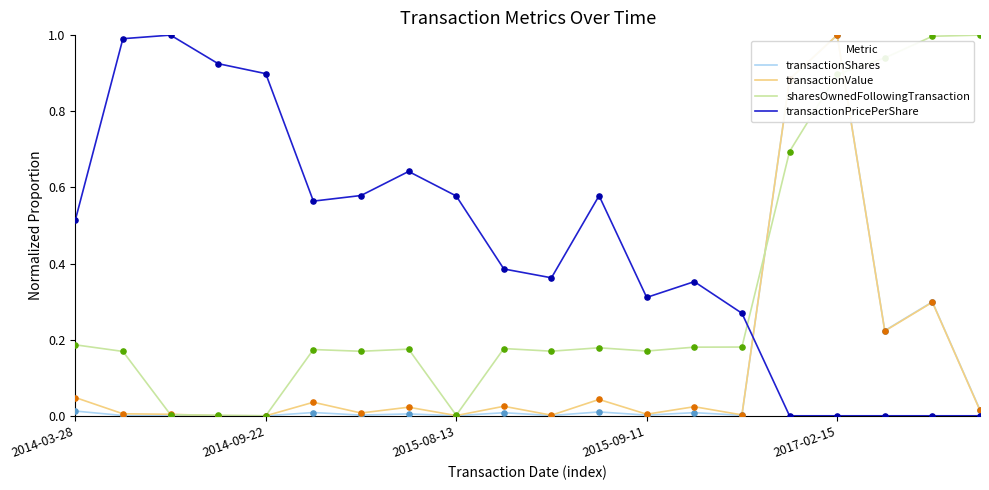

What is the highest value of the transactionValue series?

1.0